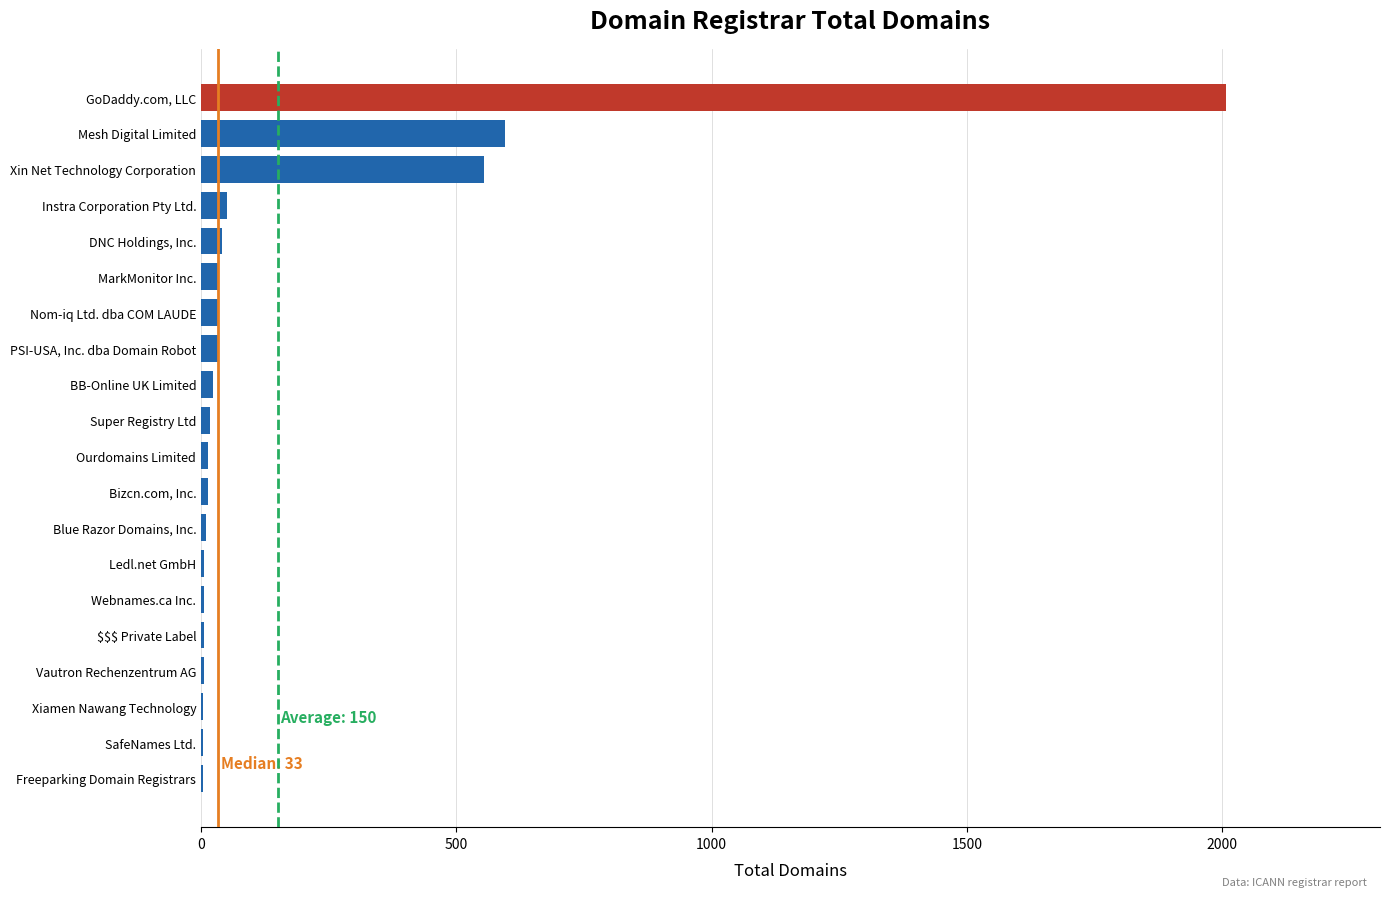

Which label corresponds to the largest value in the chart?

GoDaddy.com, LLC